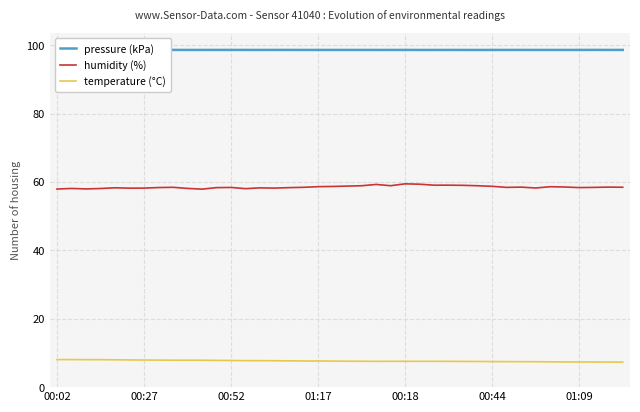

The value of humidity (%) at 00:27 is 35.4. True or false?

False